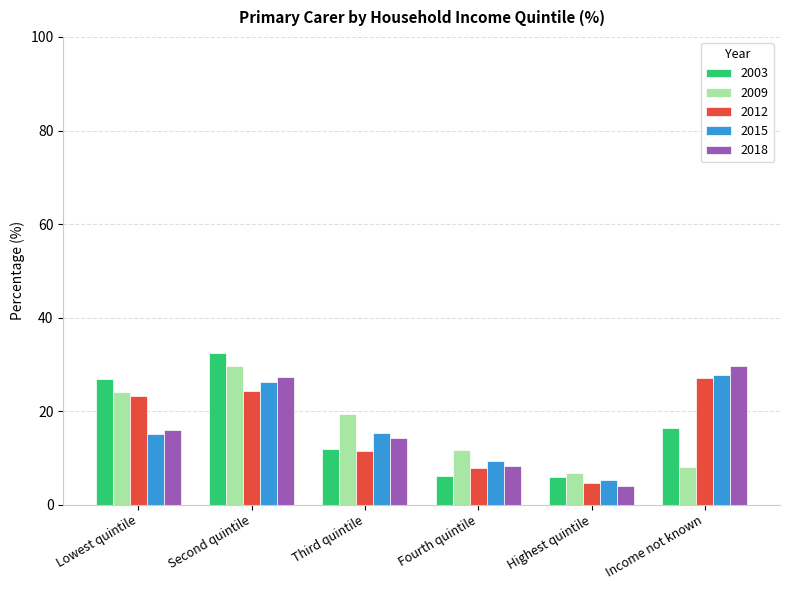

What is the difference between the maximum and minimum values in the 2009 series?

22.9